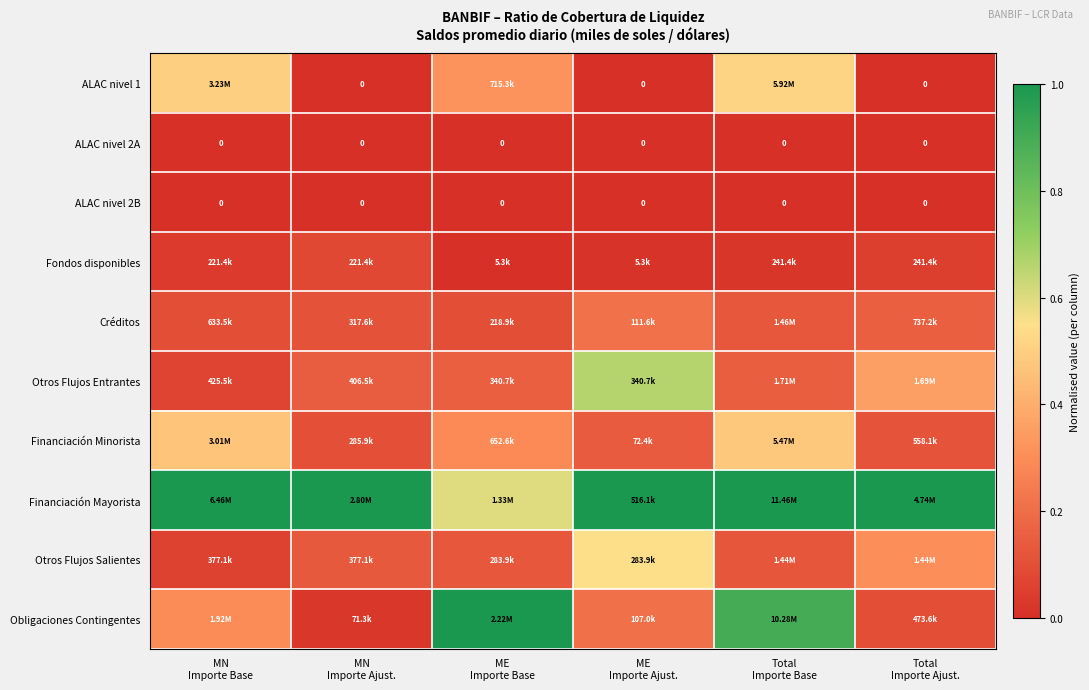

How many Créditos values are between 0 and 1?

6